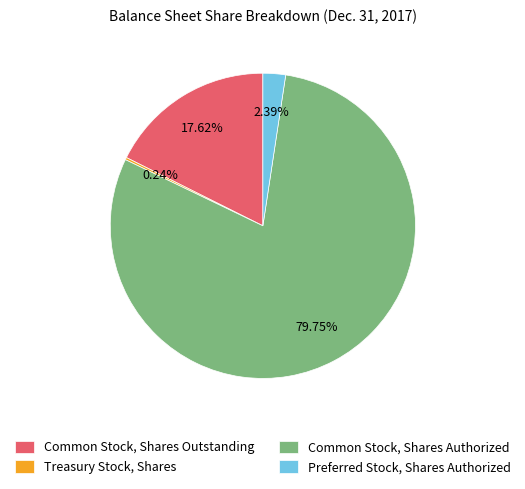

What is the largest slice in the pie chart?

Common Stock, Shares Authorized